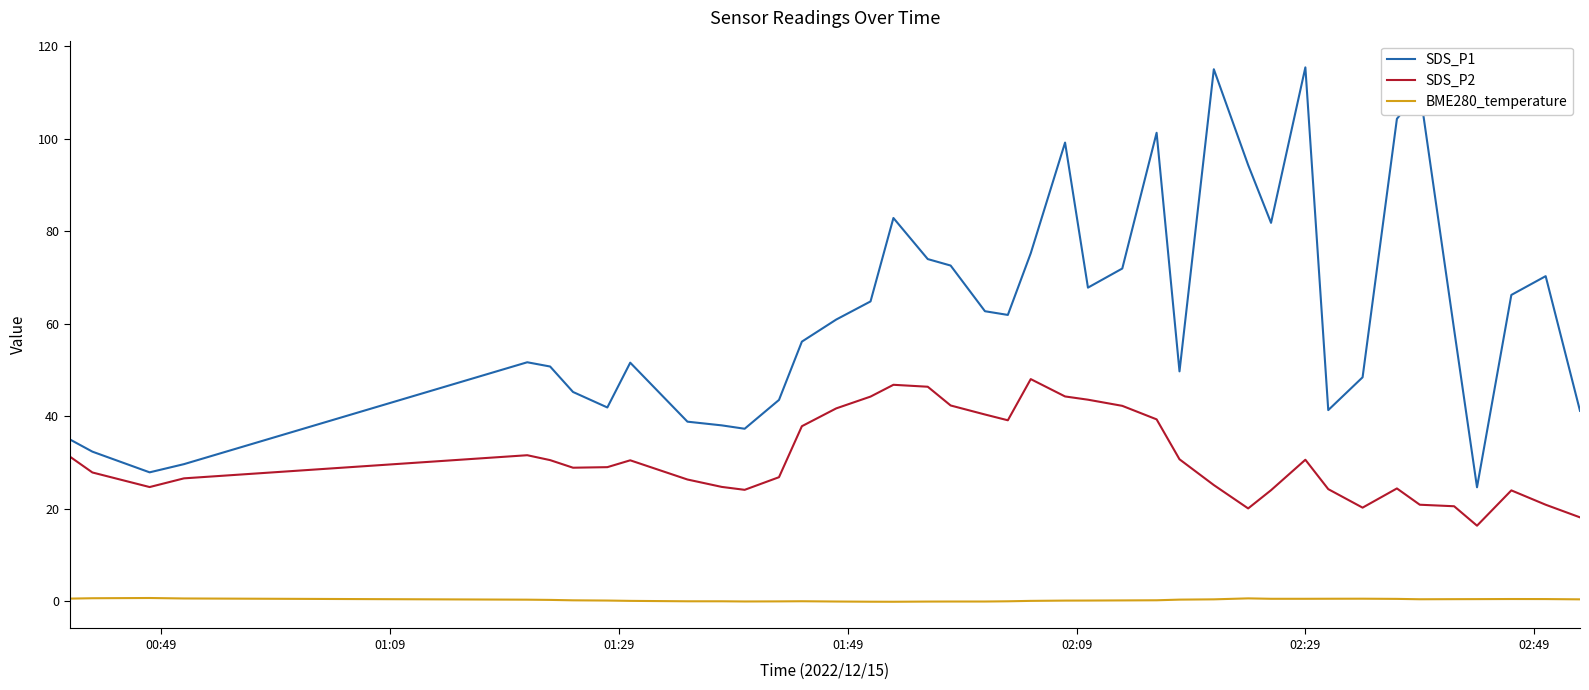

What is the minimum value for BME280_temperature?

-0.1